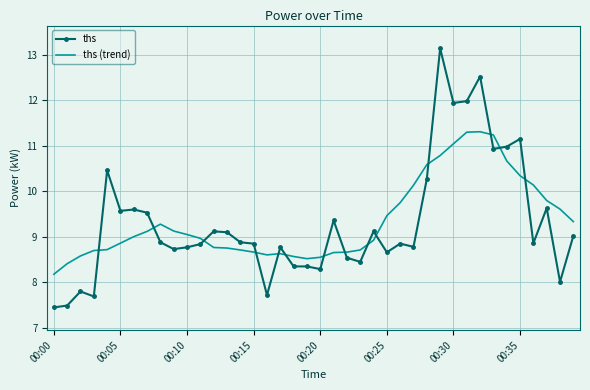

Which series has the widest spread of values?

ths